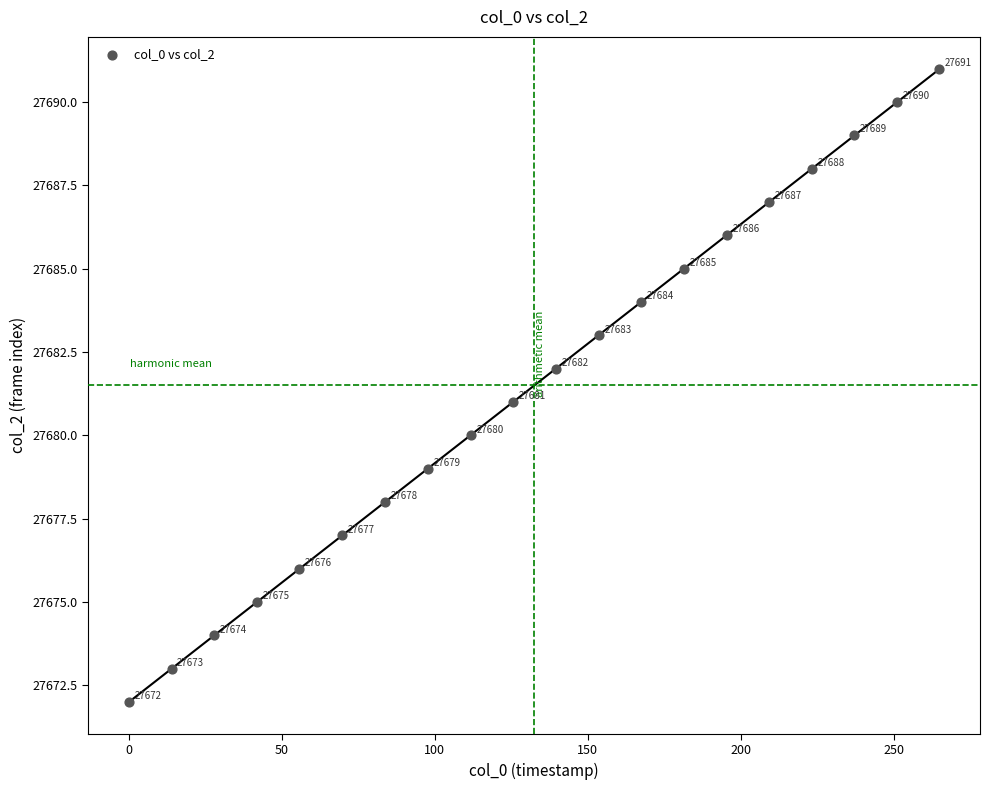

What Y value in the scatter plot is closest to 27681?

27681